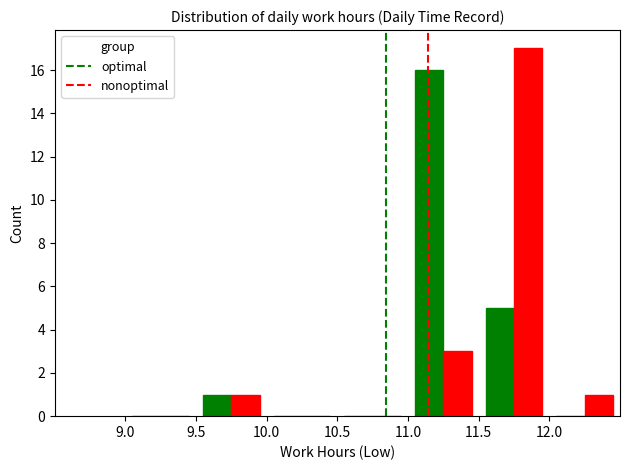

Are the bars grouped side by side (vs. stacked)?

Yes